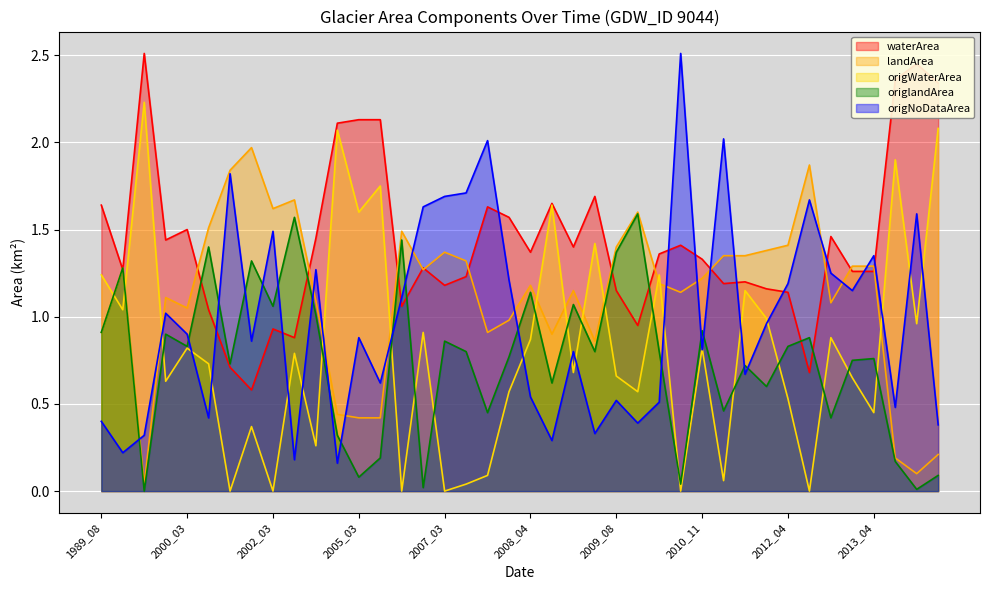

What is the difference between the waterArea values at 2010_10 and 2002_03?

0.5